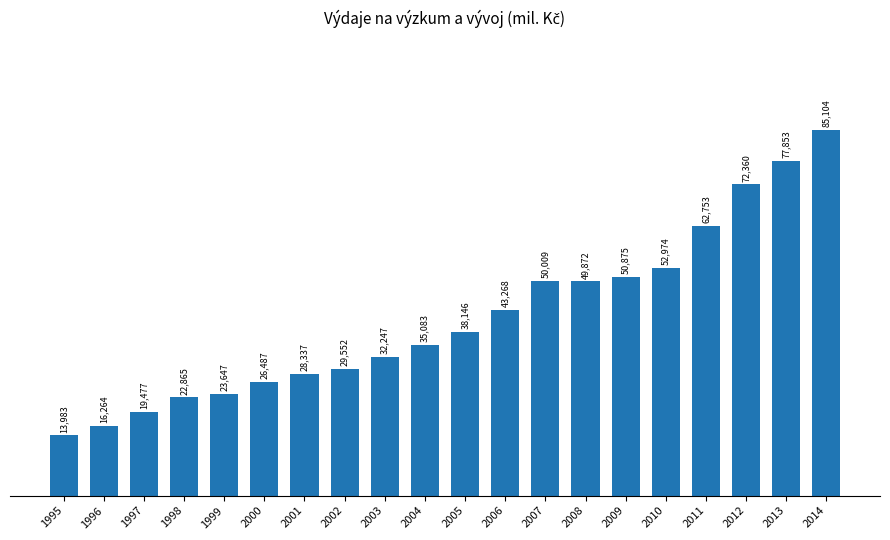

Are the bars horizontal?

No